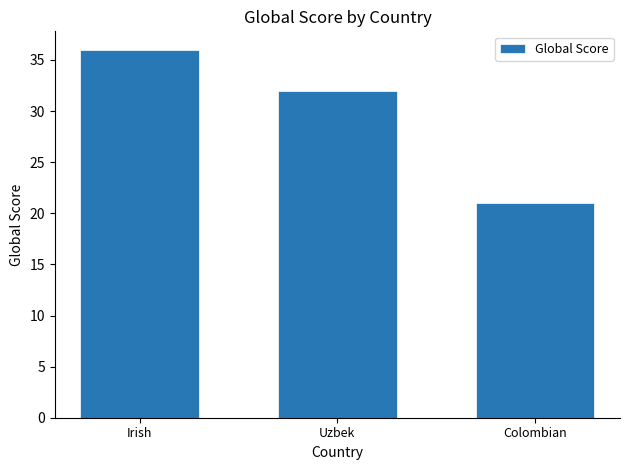

Does the chart contain stacked bars?

No